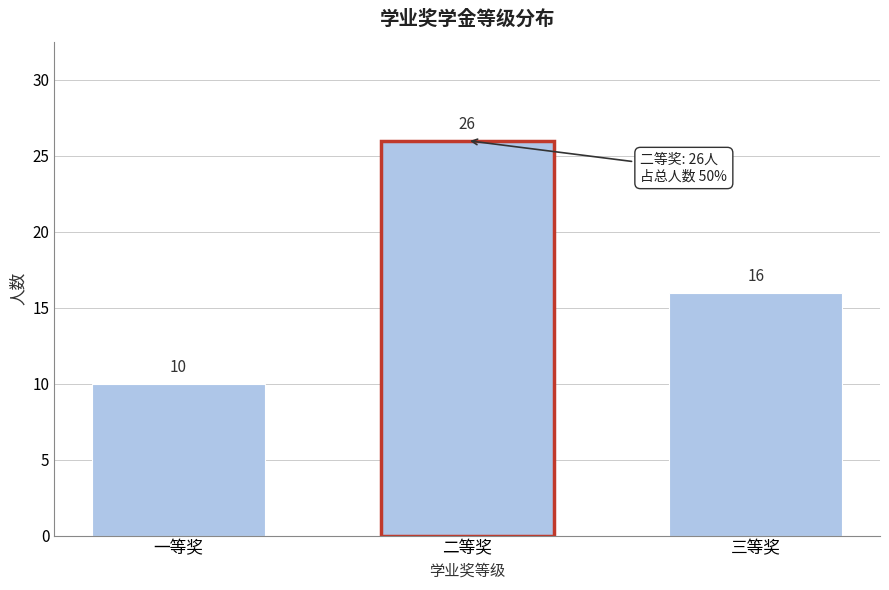

Reading left to right, transcribe all the data shown in this chart.

一等奖=10	二等奖=26	三等奖=16